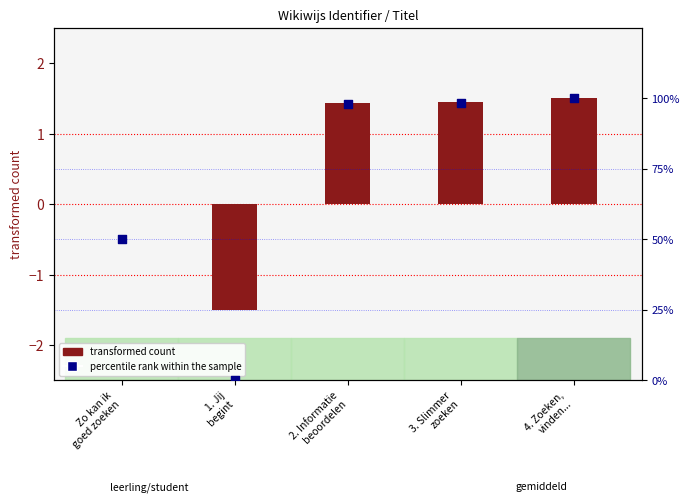

What is the total value across all series at Zo kan ik
goed zoeken?

50.0